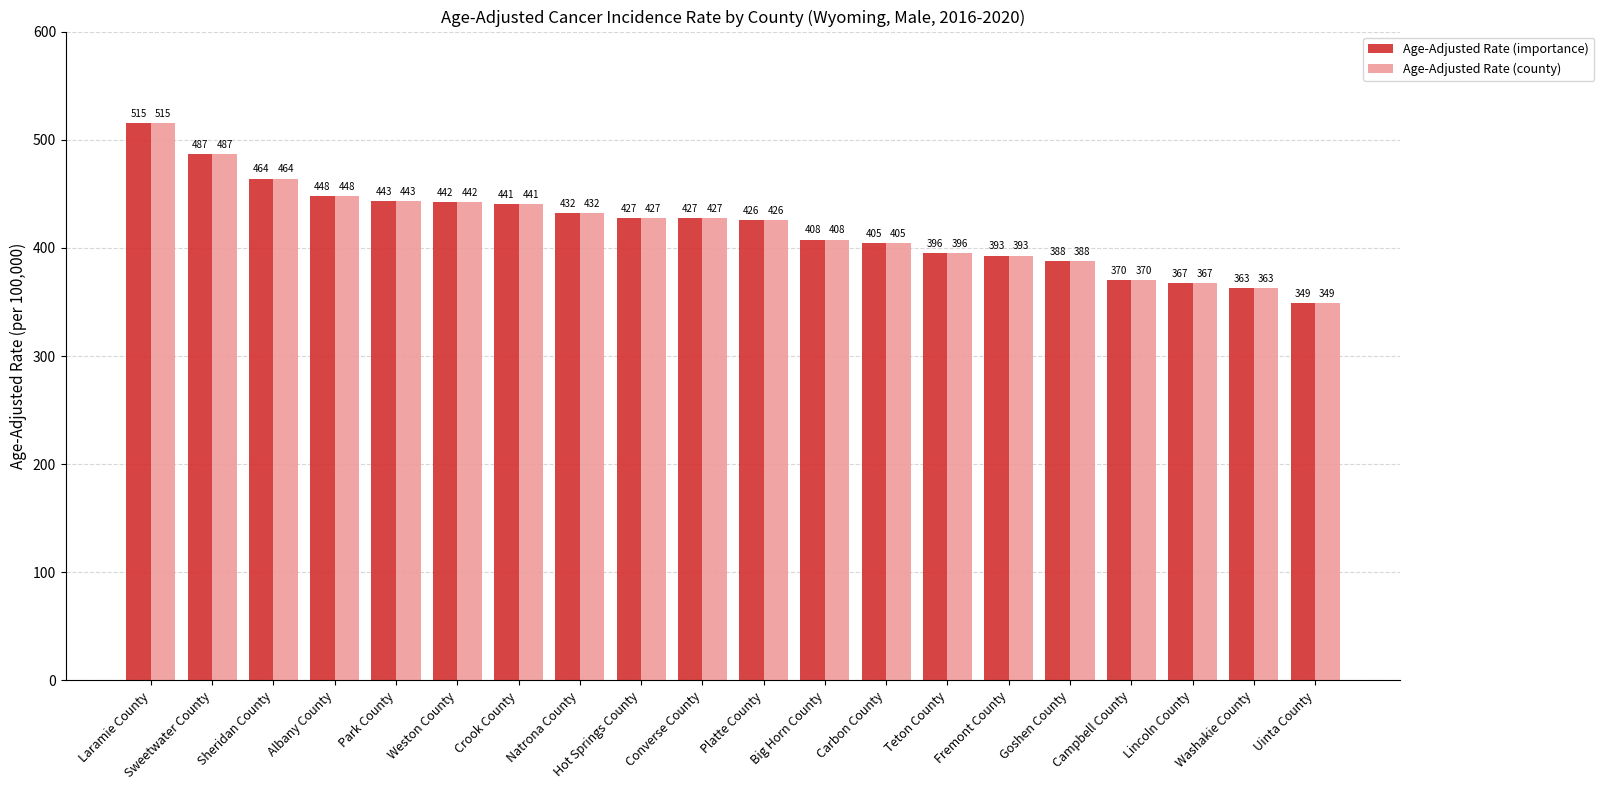

How many data points does each series have?

20